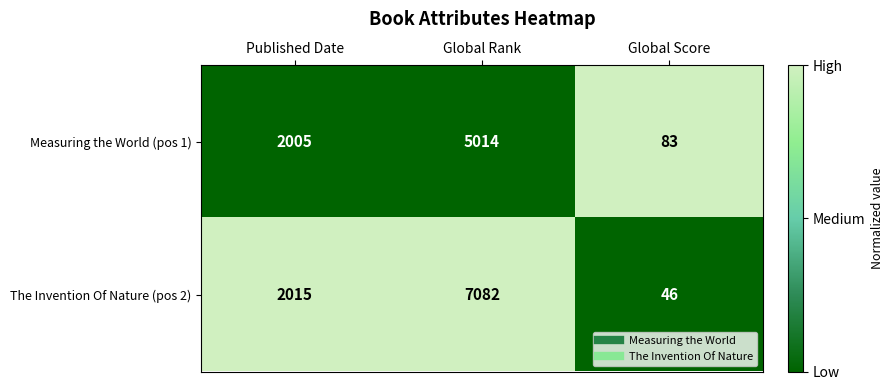

The The Invention Of Nature (pos 2) series shows 10652 at Global Rank. True or false?

False